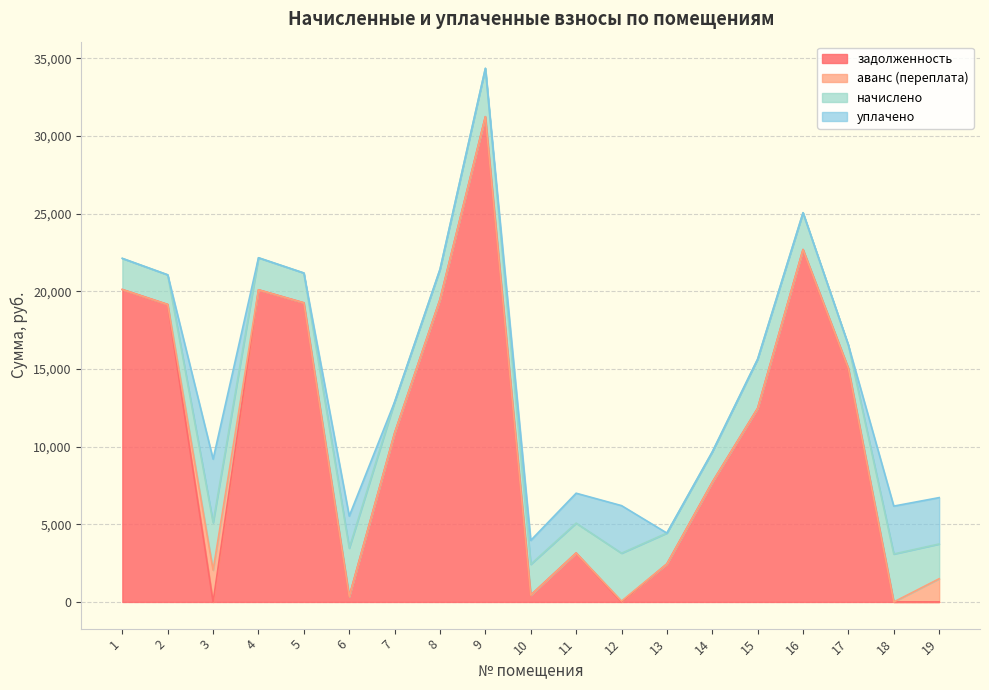

Where is аванс (переплата) nearest to the value 1021?

19